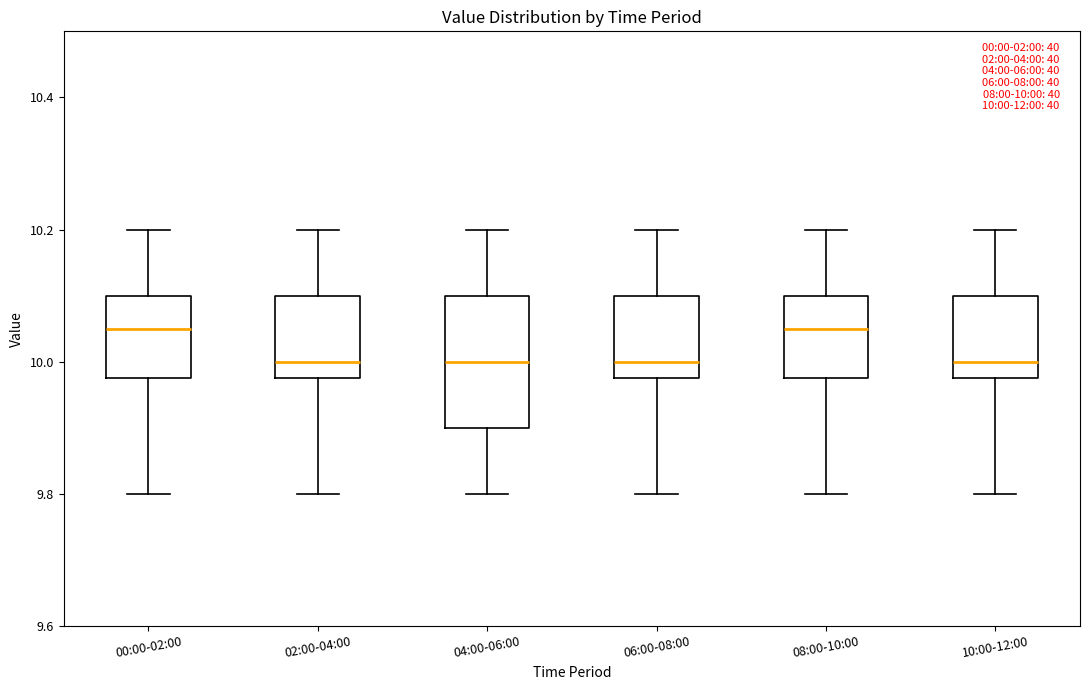

Comparing the boxes themselves (not the whiskers), which one is the tallest?

04:00-06:00